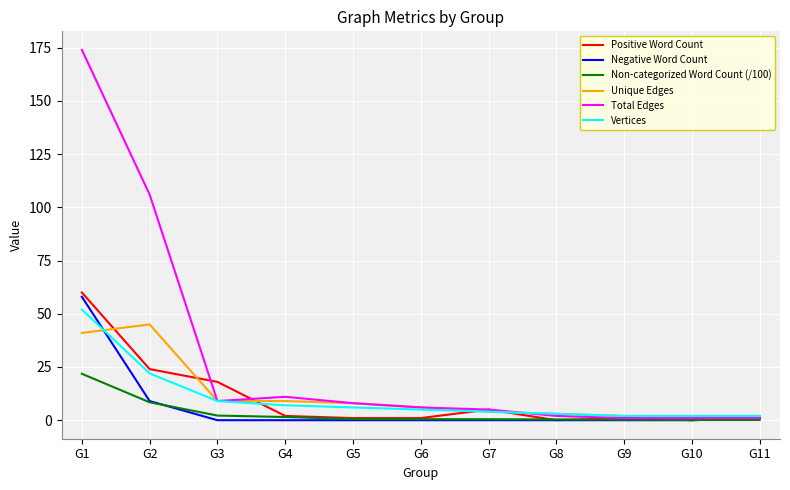

At which category is the sum across all series the highest?

G1